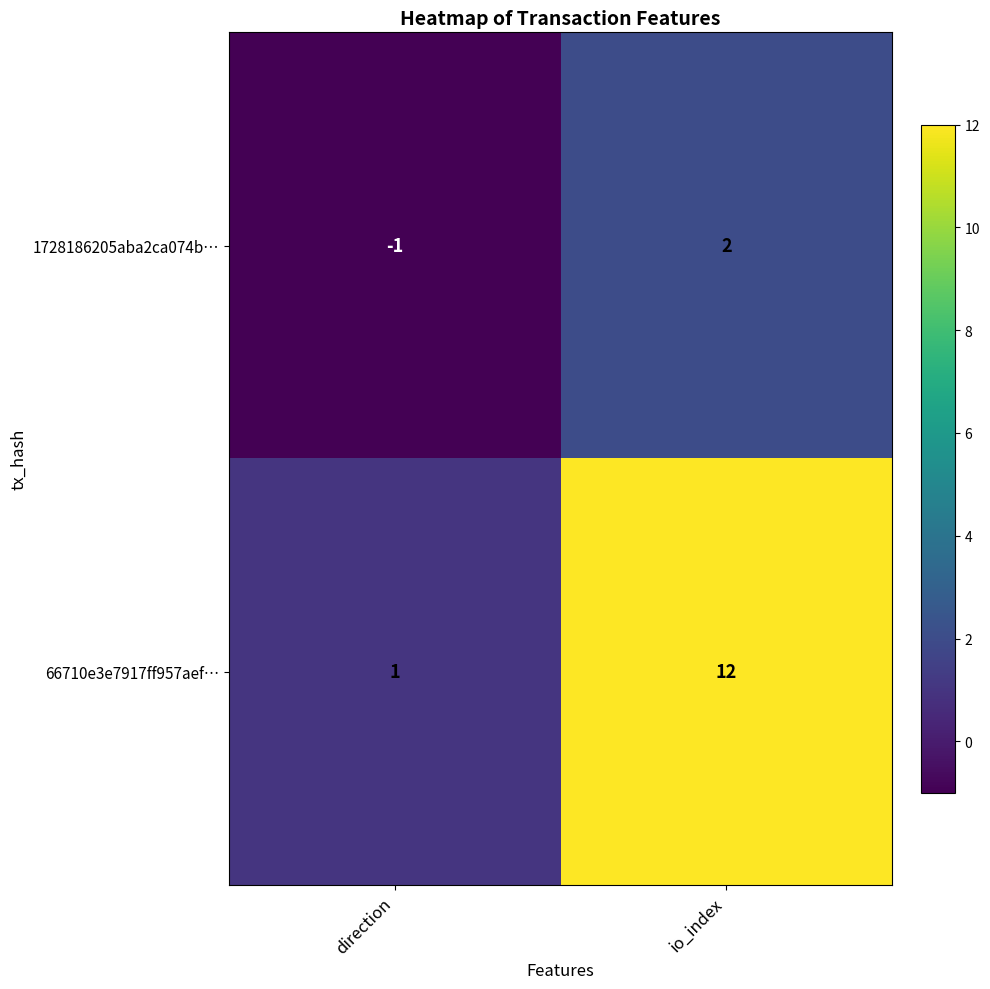

Reading right to left, transcribe all the data shown in this chart.

1728186205aba2ca074b…: 2	-1
66710e3e7917ff957aef…: 12	1